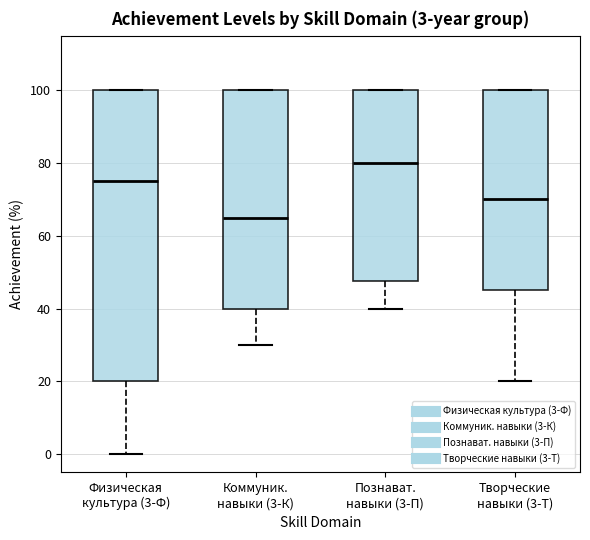

Which box's median line is the highest?

Познават. навыки (3-П)